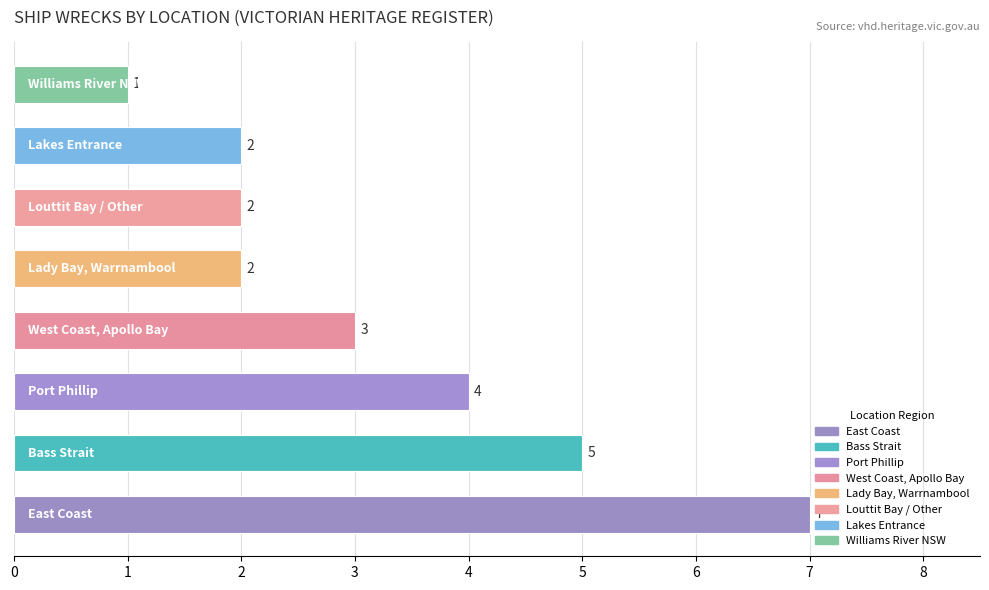

How many bars are there in total?

8